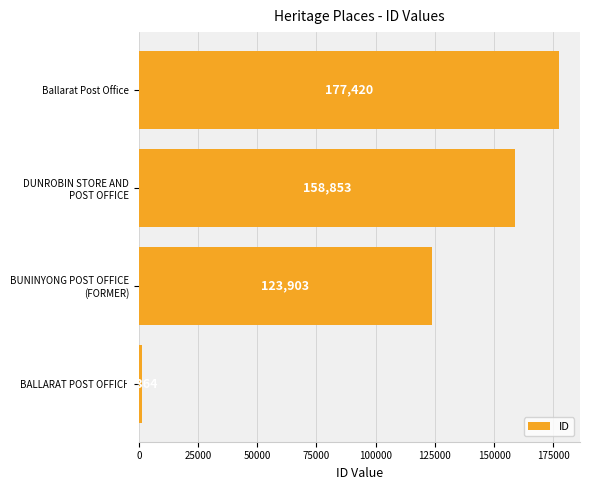

What is the difference between the maximum and second lowest values?

53517